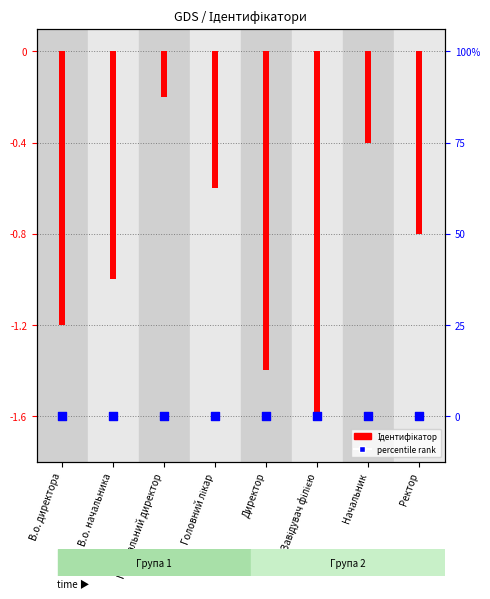

At how many categories does at least one series exceed -1?

4